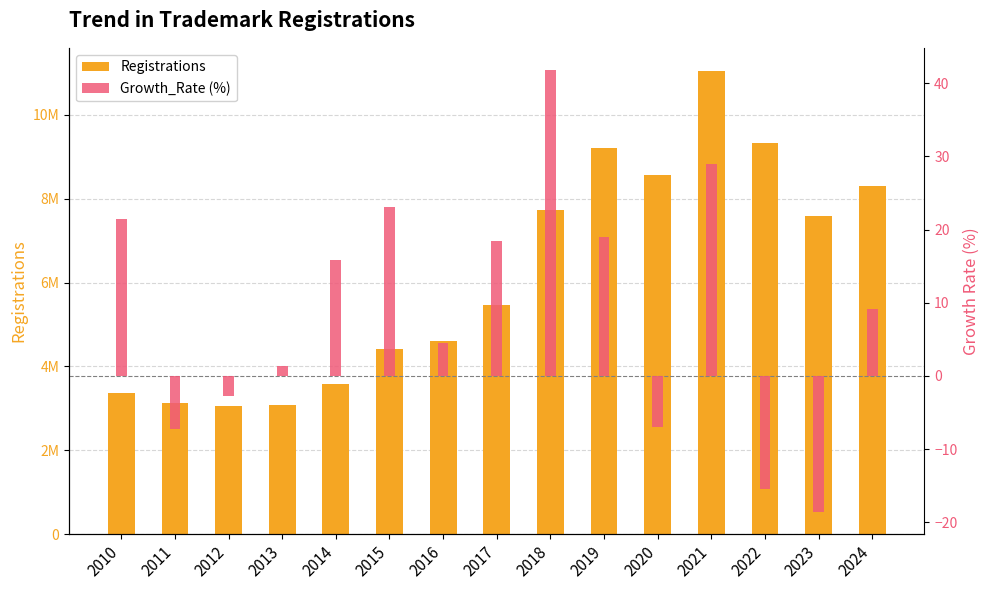

What is the value of the Registrations bar at the 11th from the left?

8561900.0